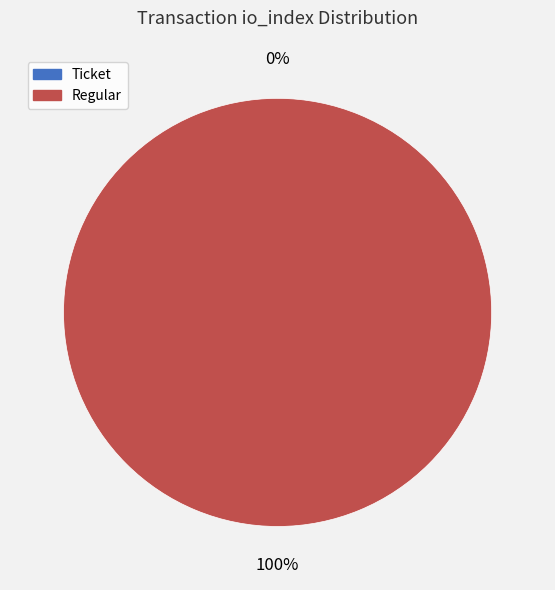

How many slices are in this pie chart?

2